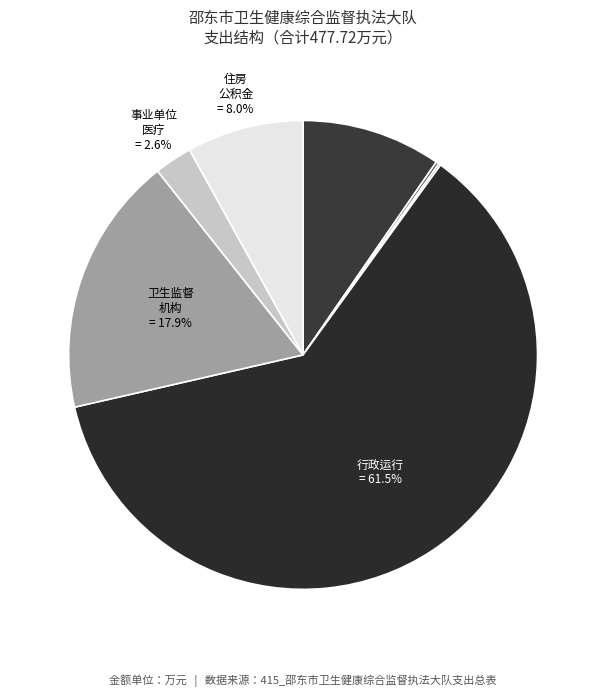

How many segments does this pie chart have?

7